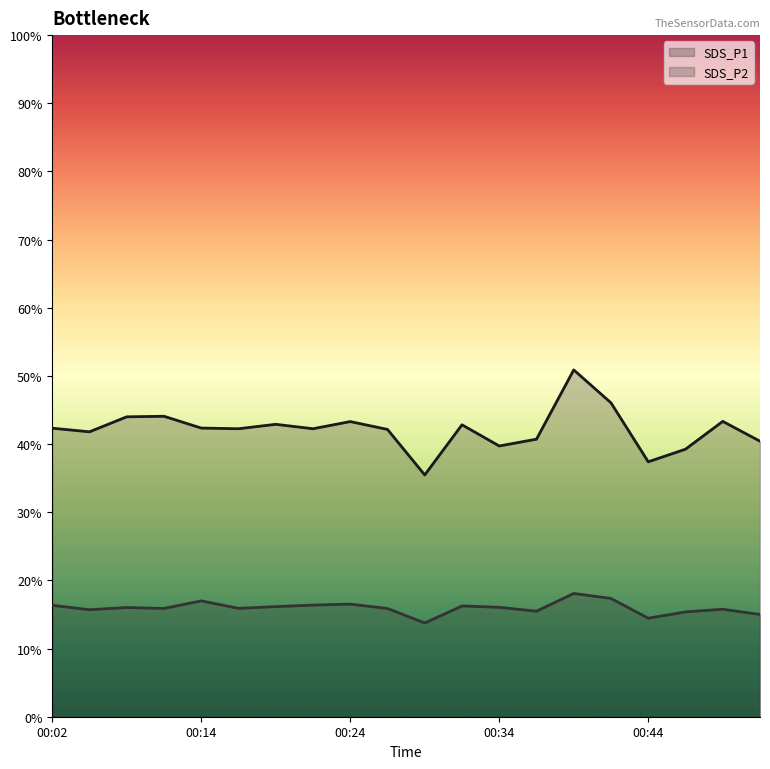

What is the minimum value shown in the chart?

13.8